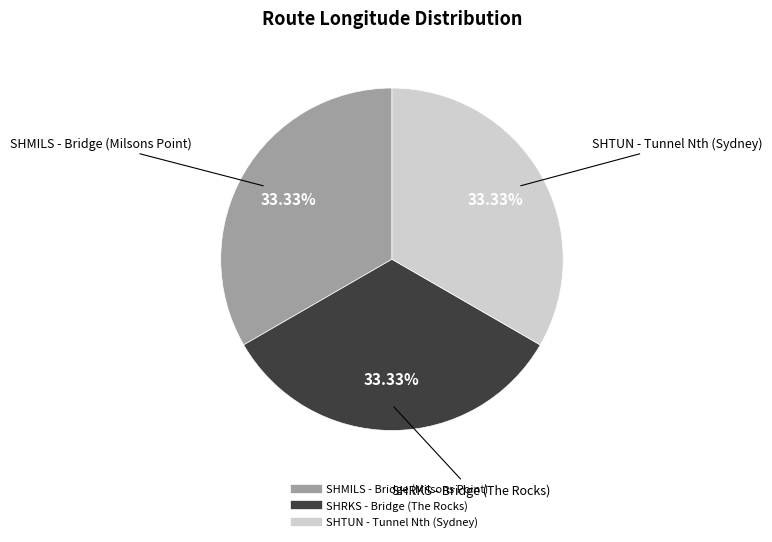

What percentage is NOT represented by SHRKS - Bridge (The Rocks)?

66.7%